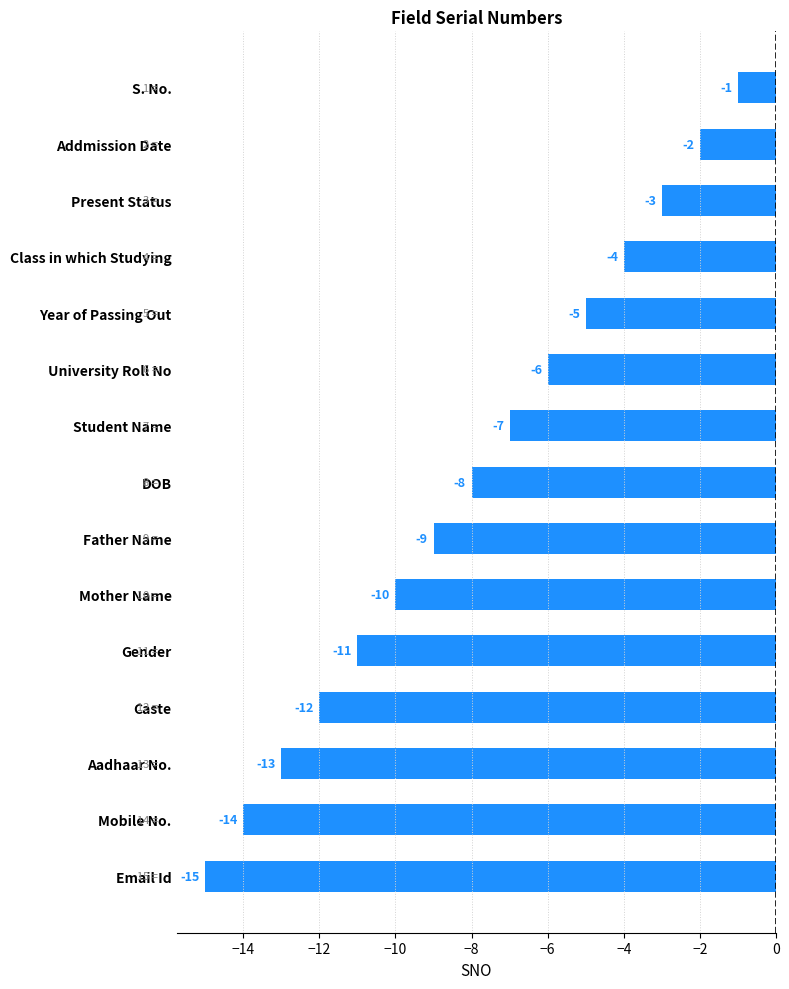

Does the chart contain any negative values?

Yes